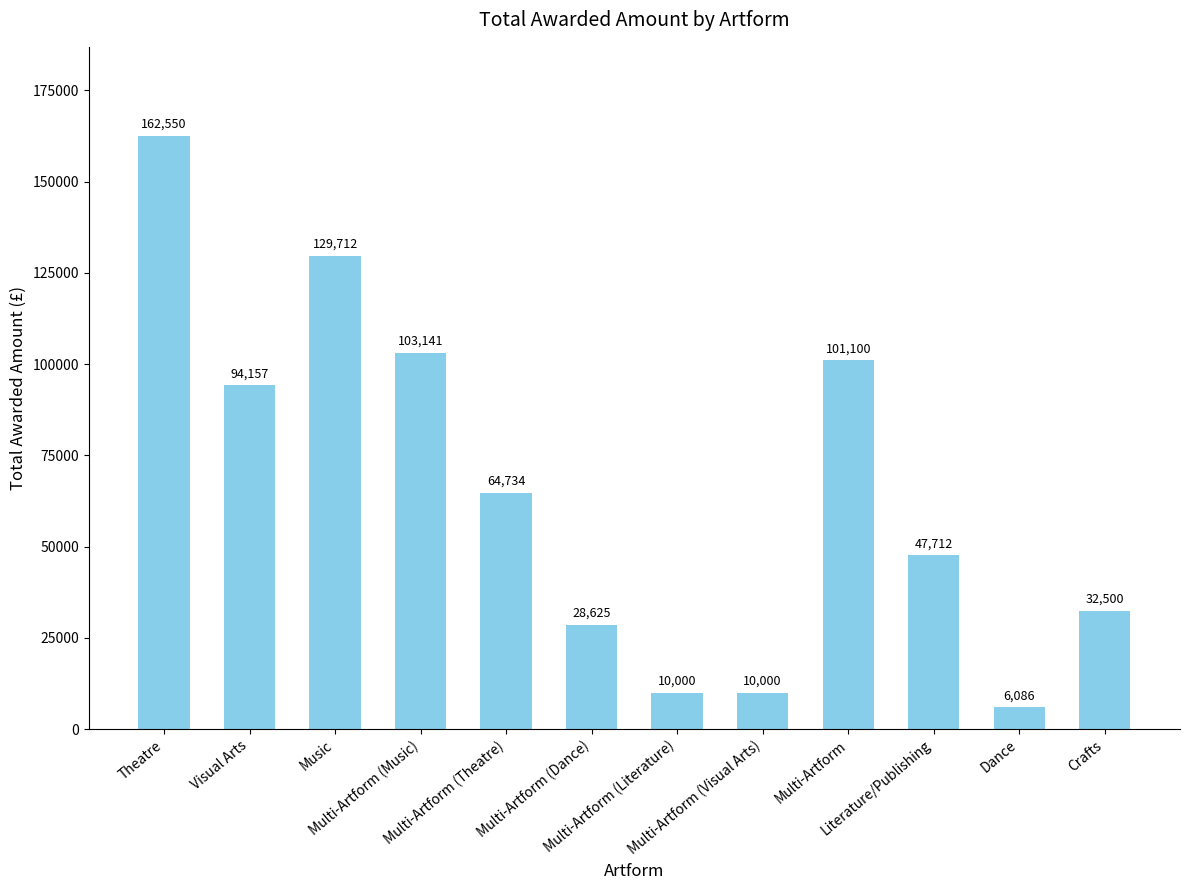

Is it true that the value at Multi-Artform is 101100?

True